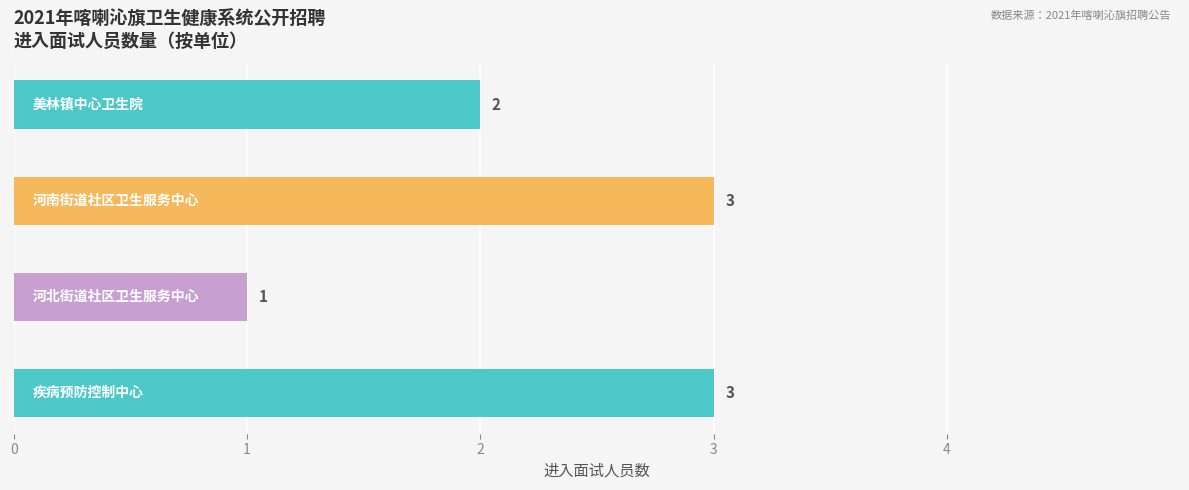

Count the values in the range 2 to 3.

3